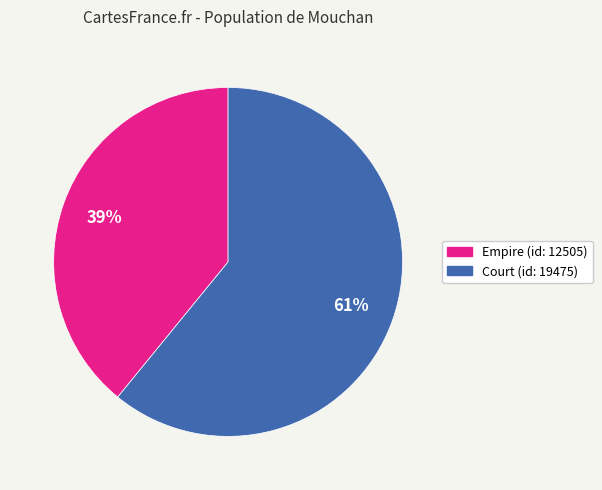

To the nearest percent, what is the combined percentage of Court (id: 19475) and Empire (id: 12505)?

100%